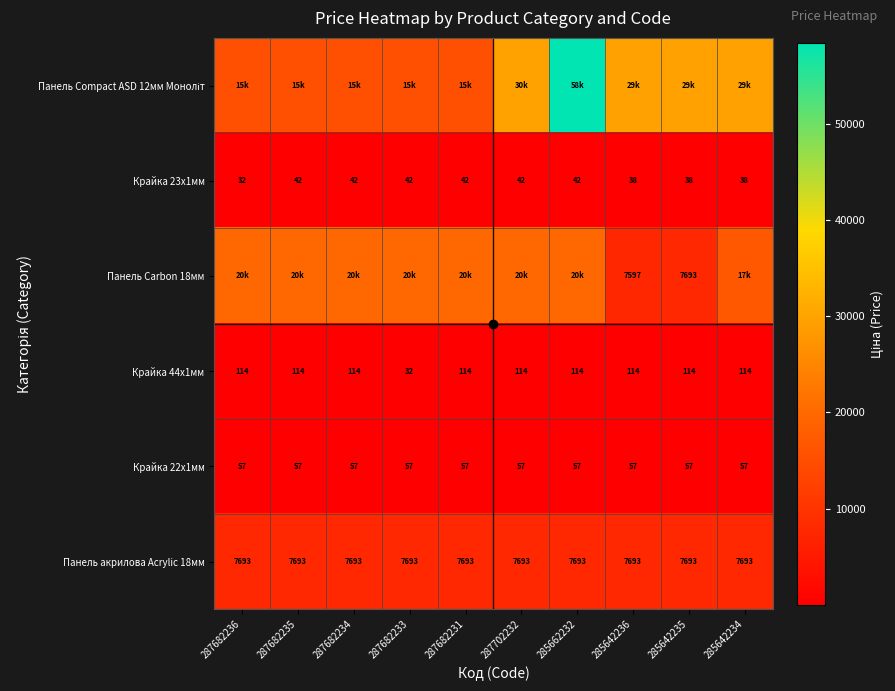

Count the number of categories in the chart.

10